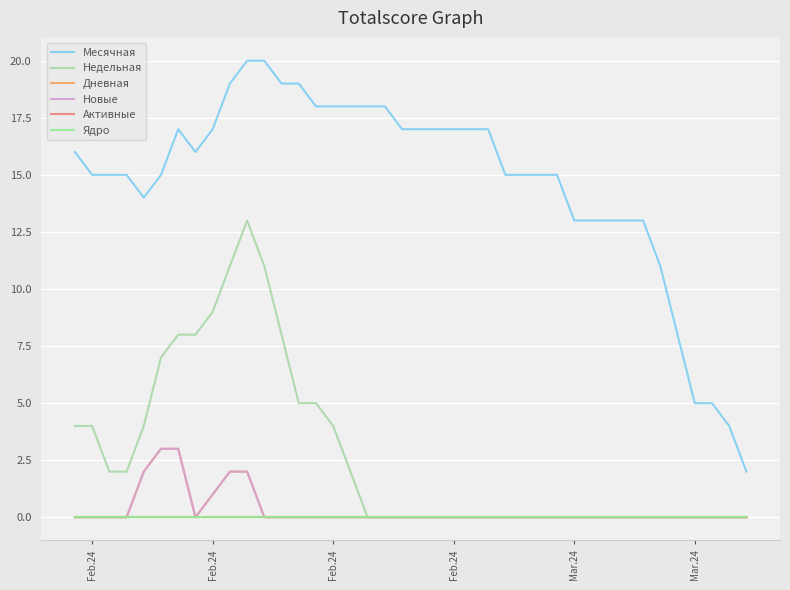

Does the chart display data point markers on the line(s)?

No